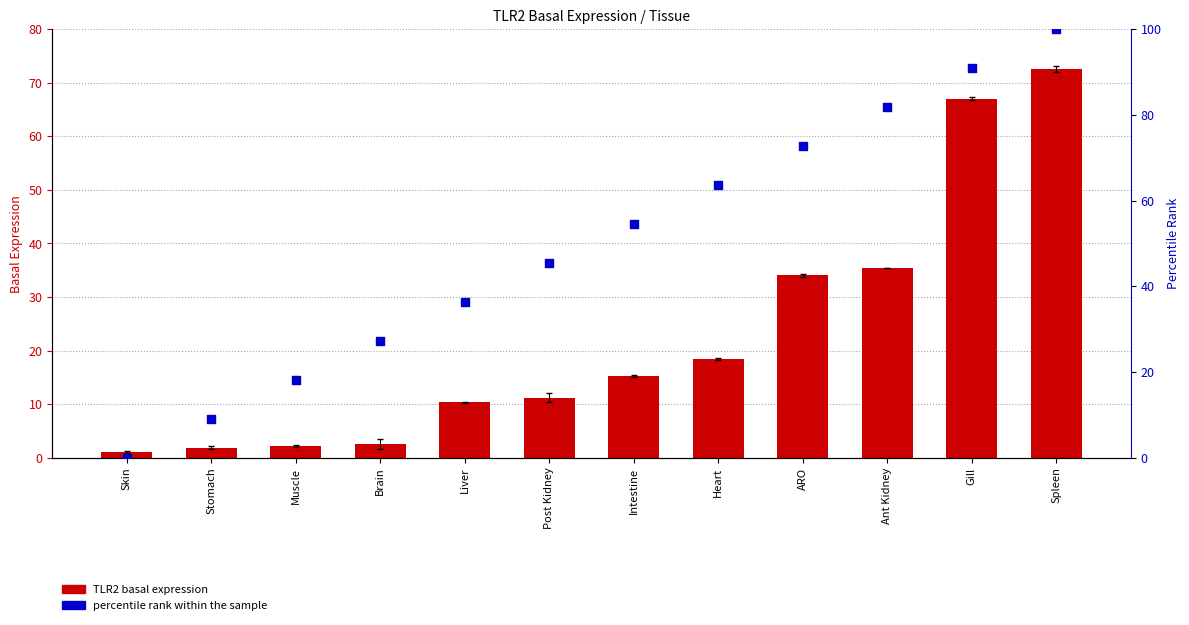

What are all the series names shown in the legend?

TLR2 basal expression, percentile rank within the sample